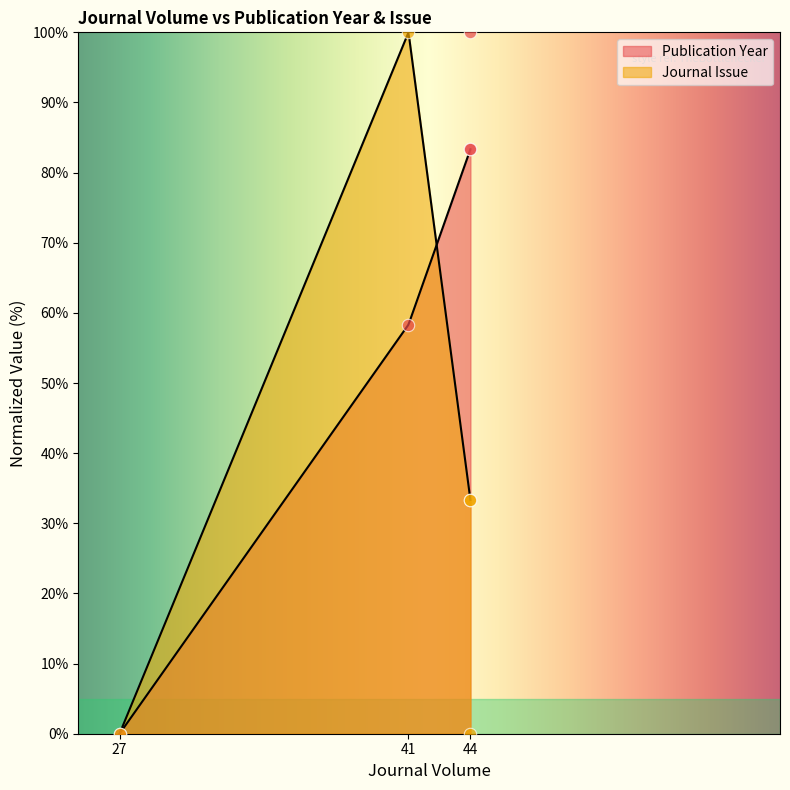

Which series has the widest spread of Y values?

Publication Year